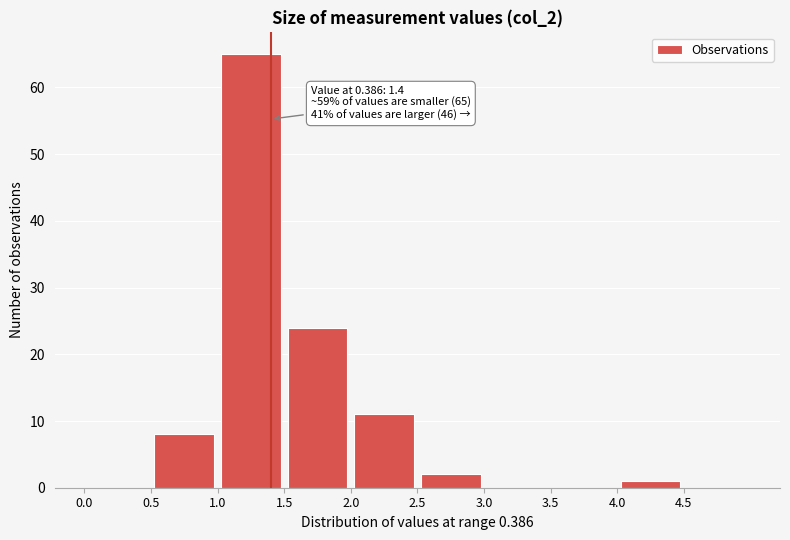

Over which range of the x-axis is the bar tallest?

1.0 to 1.5